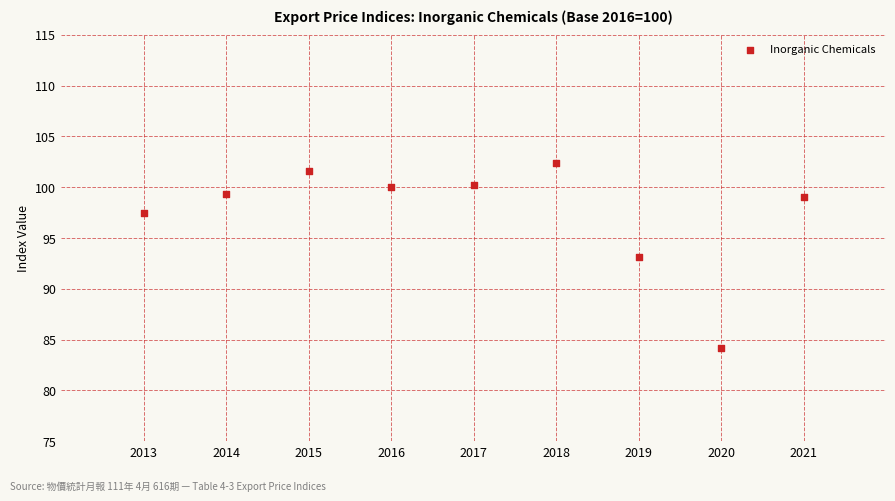

What is the average X value?

2017.0